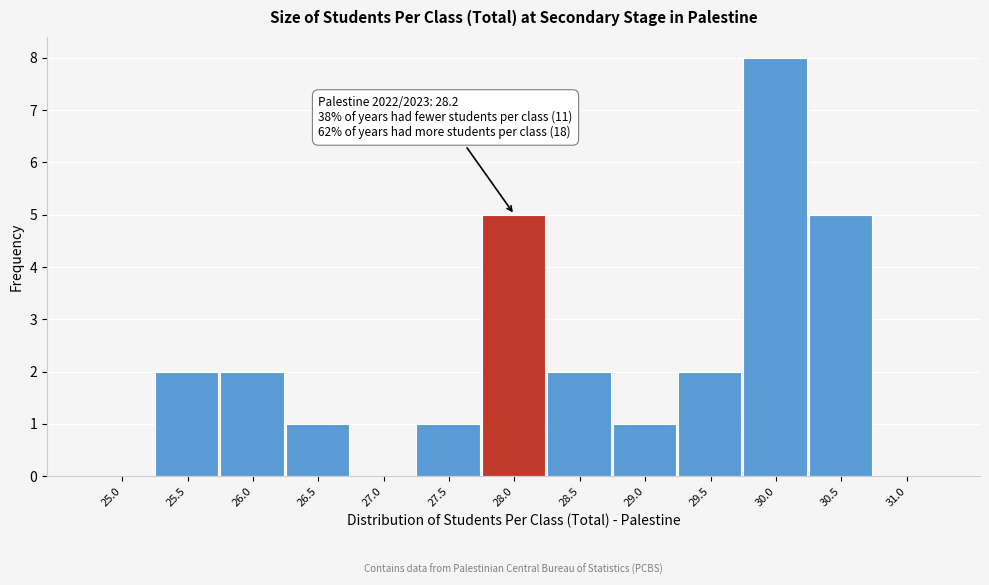

Reading right to left, extract all data points from this chart.

31.0=0	30.5=5	30.0=8	29.5=2	29.0=1	28.5=2	28.0=5	27.5=1	27.0=0	26.5=1	26.0=2	25.5=2	25.0=0